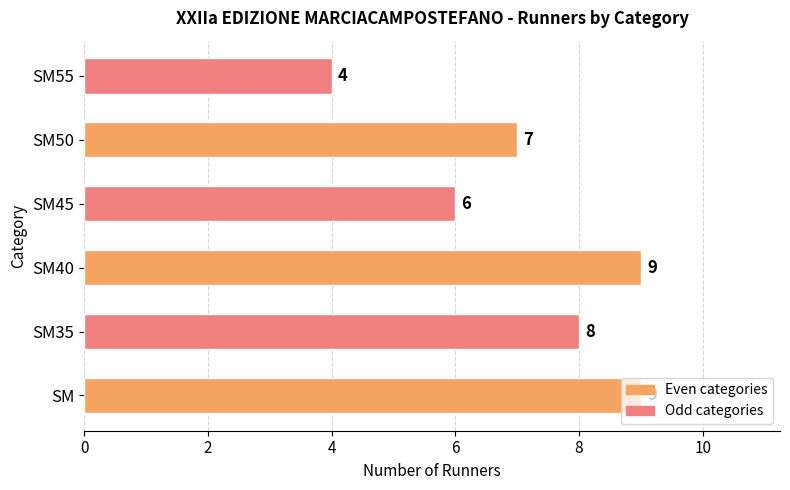

The chart shows a value of 2 at SM55. True or false?

False